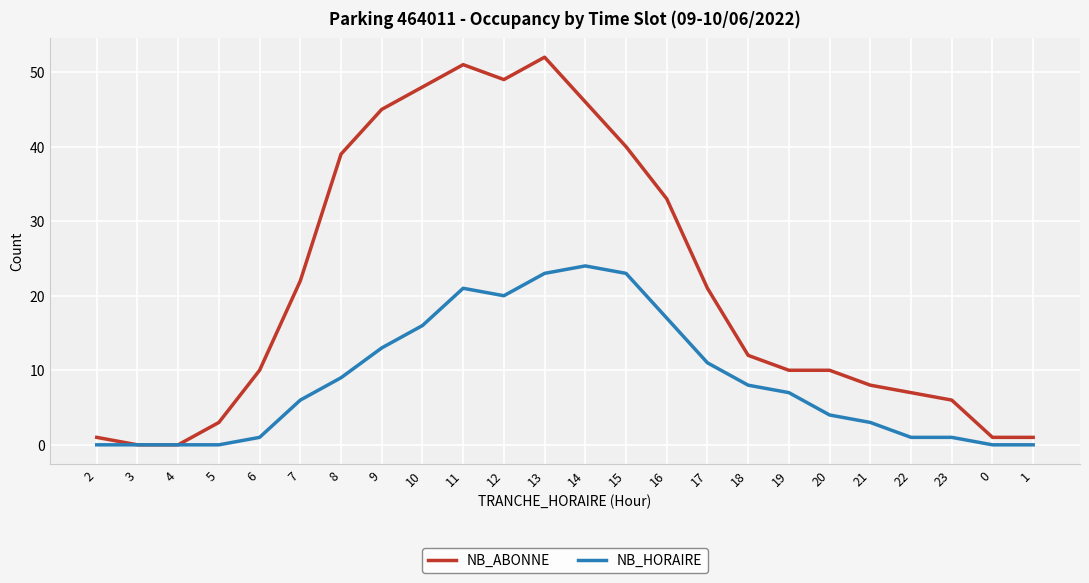

What are all the series names shown in the legend?

NB_ABONNE, NB_HORAIRE